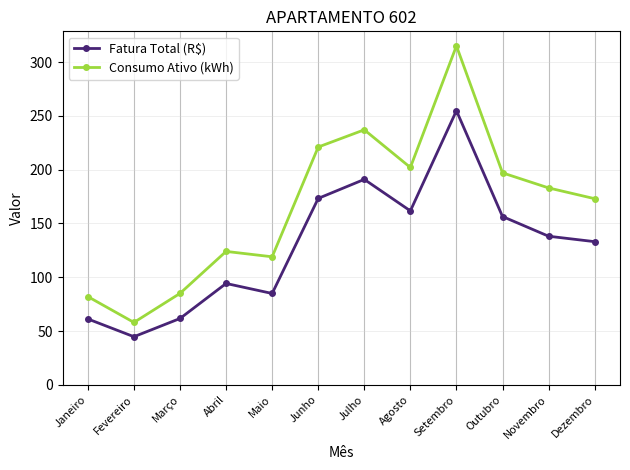

At which label does Consumo Ativo (kWh) reach its peak?

Setembro